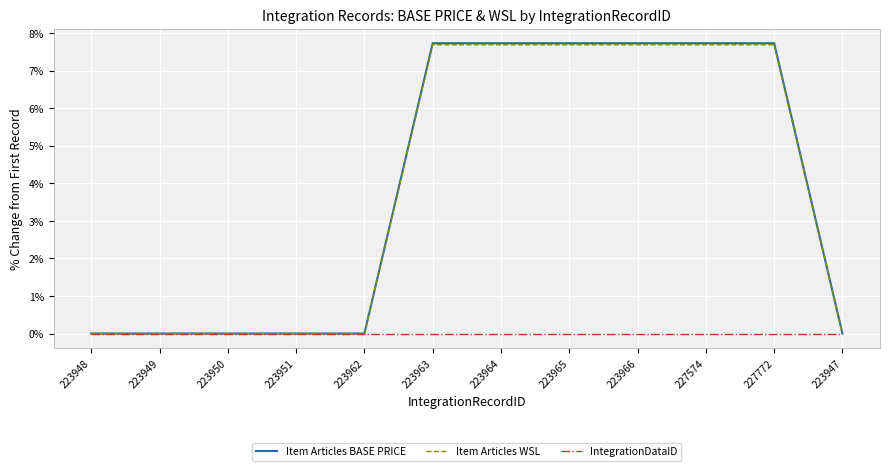

Between 227772 and 223947, which series saw the biggest shift?

Item Articles BASE PRICE